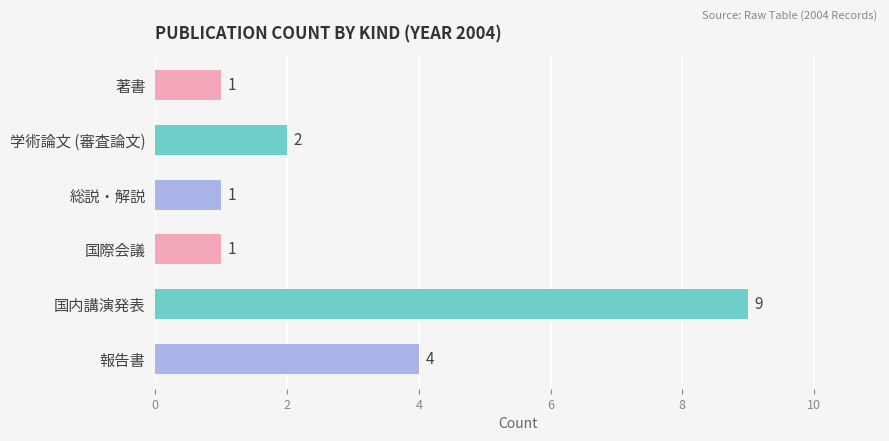

Reading bottom to top, what are all the values shown in this chart?

4	9	1	1	2	1